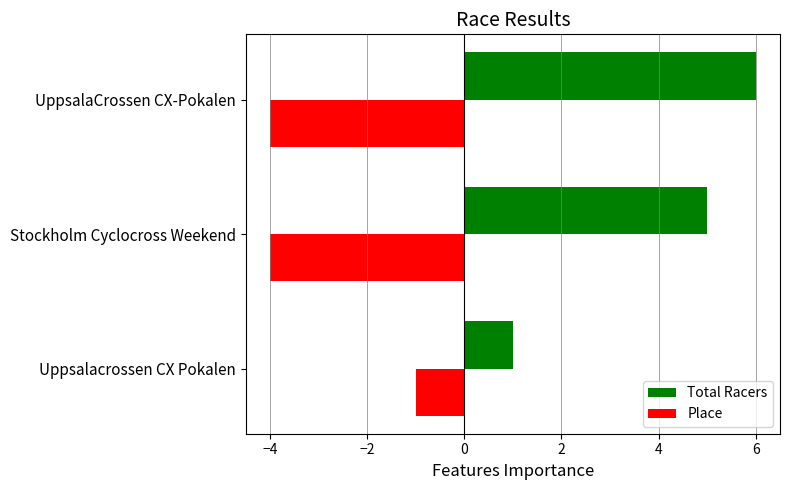

What is the difference between the maximum and minimum values in the Place series?

3